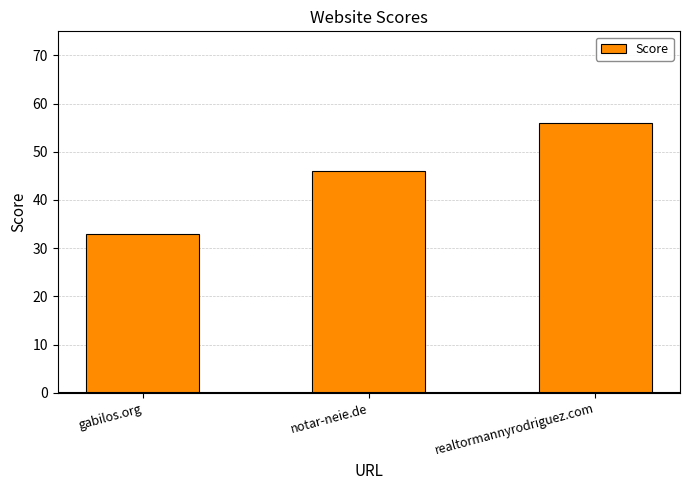

Which has a higher value, notar-neie.de or gabilos.org?

notar-neie.de